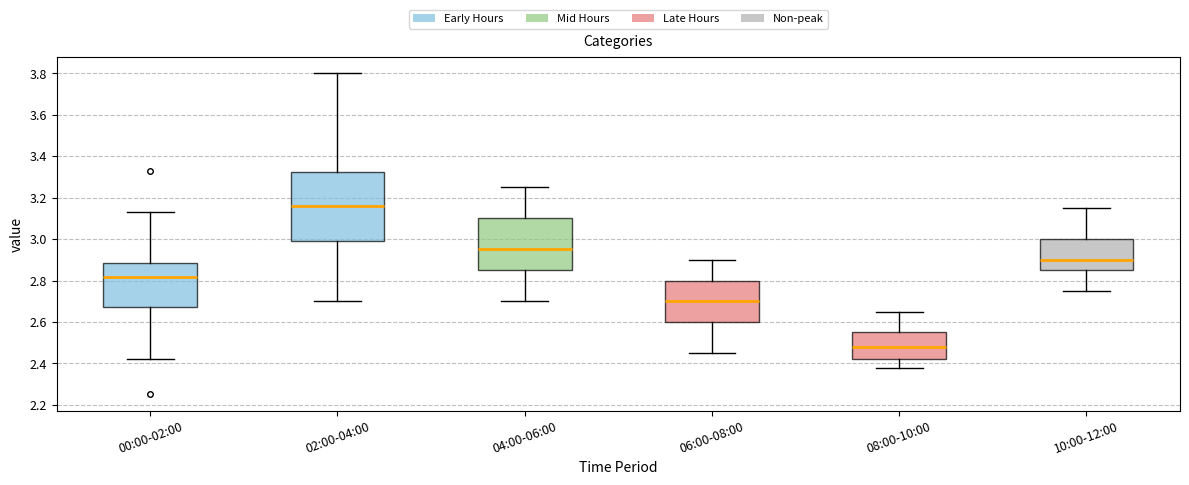

Which box's median line is the highest?

02:00-04:00